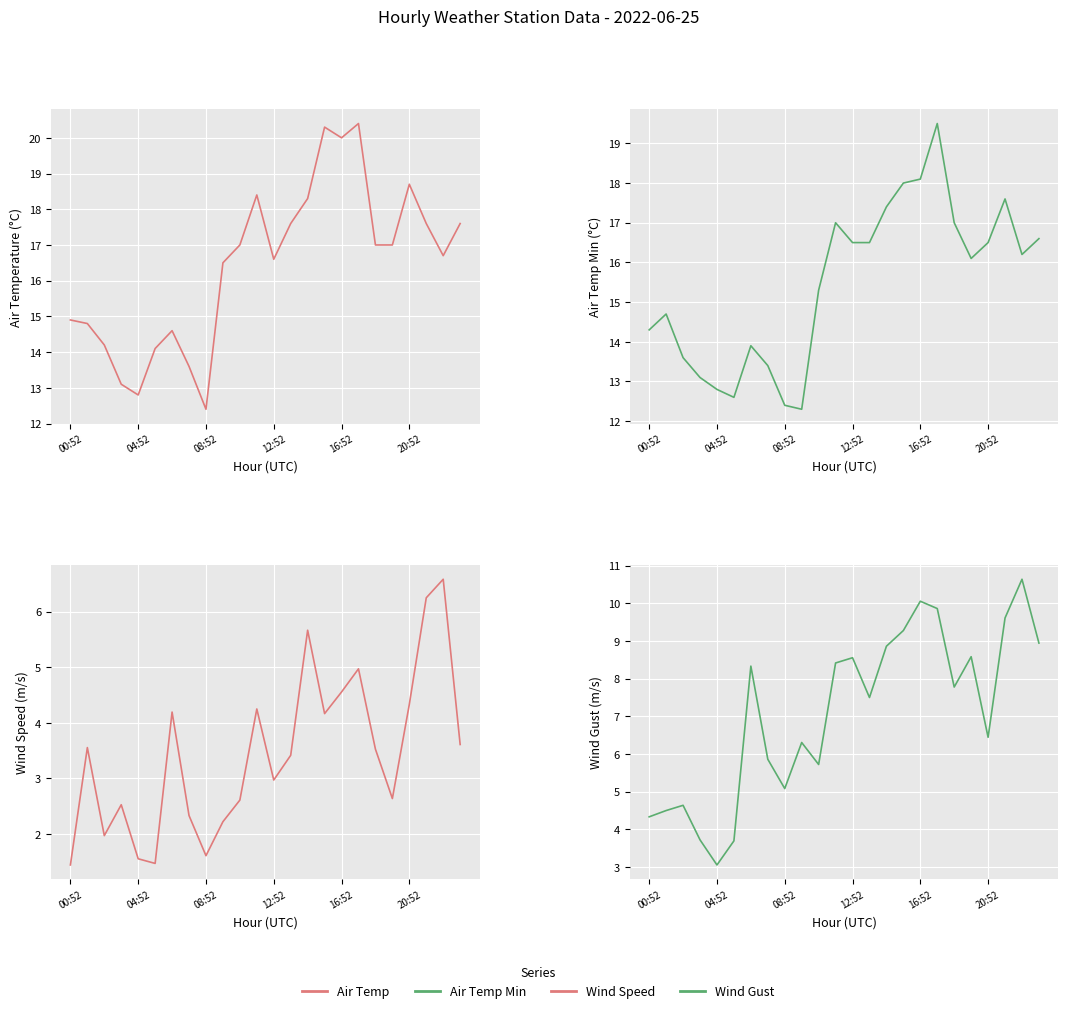

What is the sum of all AIR_TEMP_MIN values?

371.4